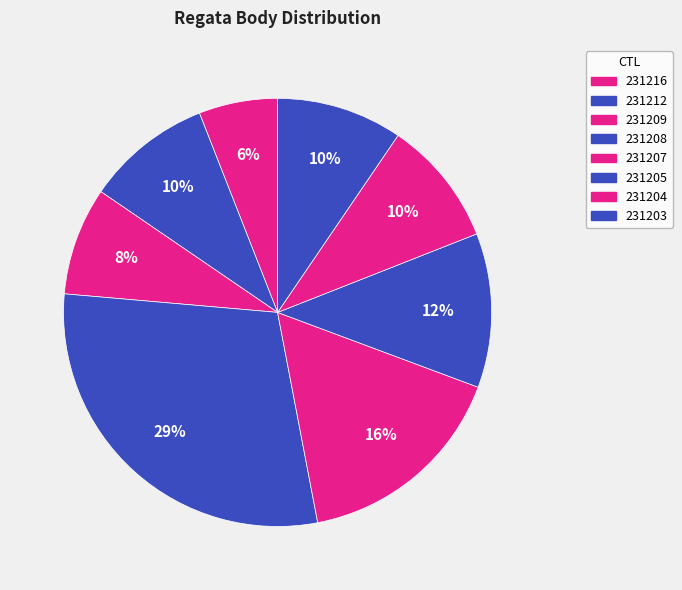

To the nearest percent, what is the difference between the largest and smallest slice percentages?

23%